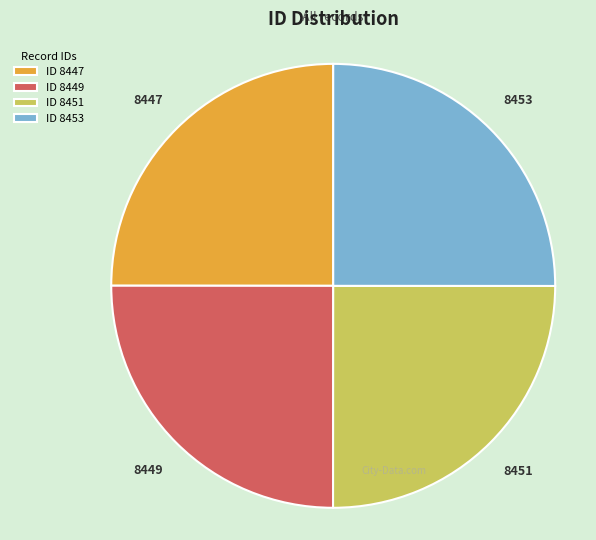

True or false: 8451 accounts for 31% of the total.

False